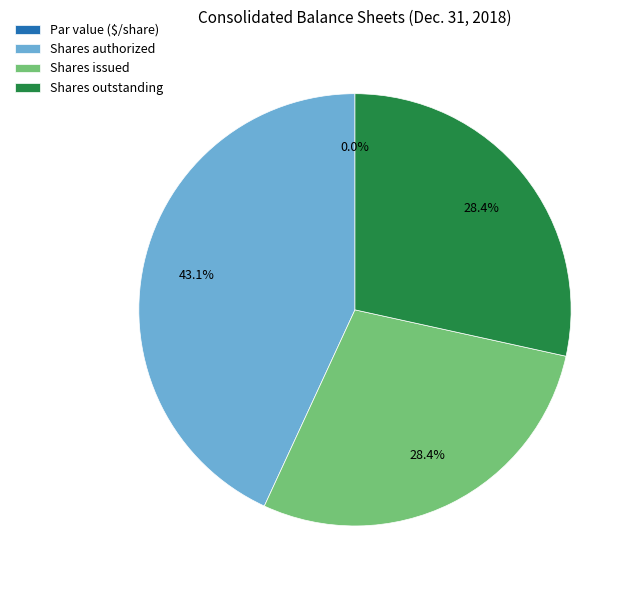

Combined, what portion of the pie is Shares authorized and Par value ($/share)?

43.1%